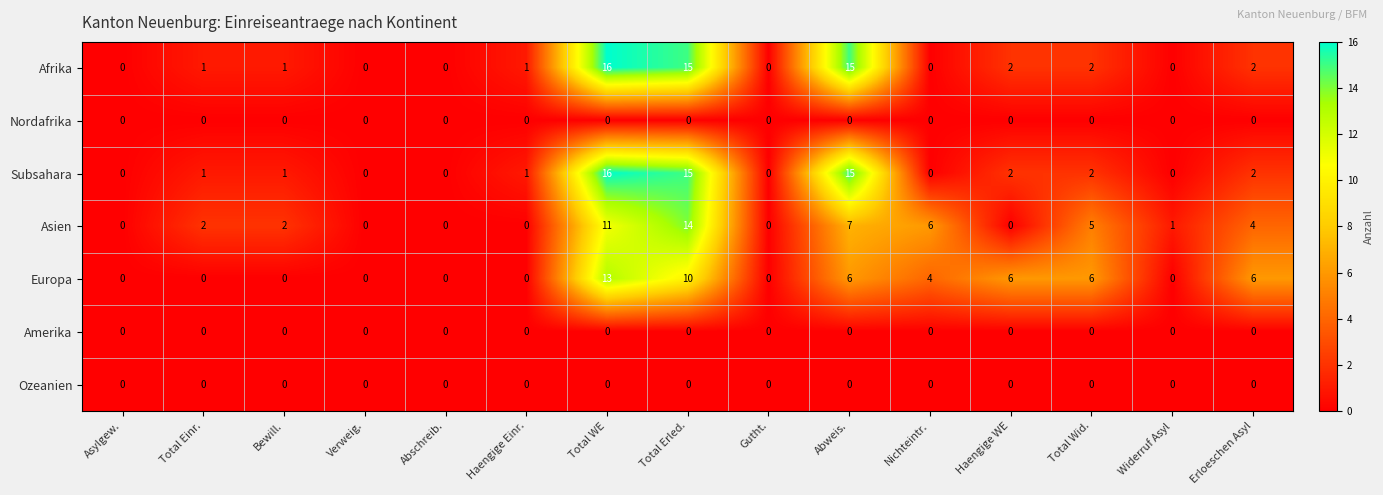

What is the total value across all series at Bewill.?

4